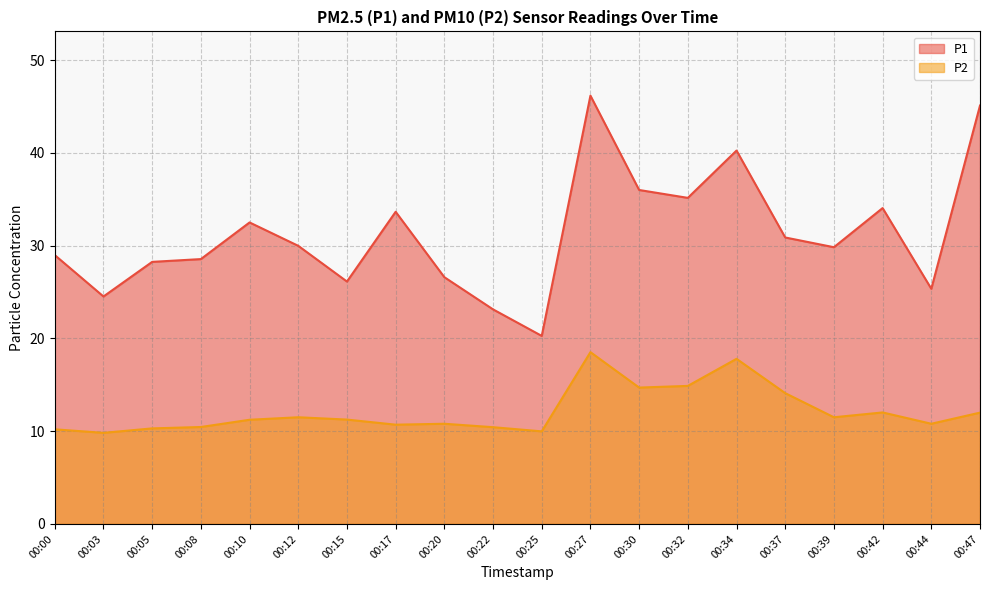

True or false: P1 and P2 intersect in this chart.

False